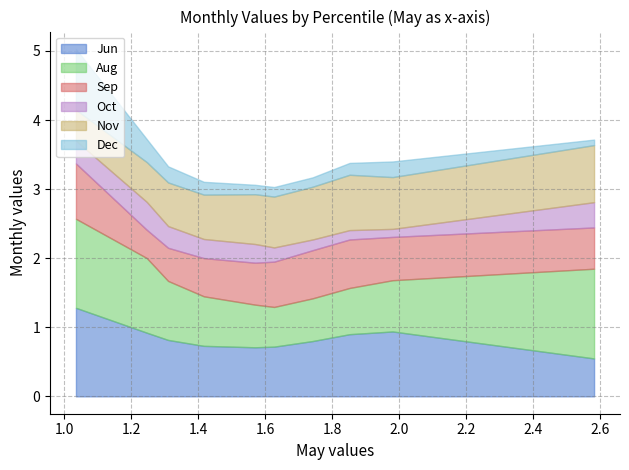

True or false: Jun and Dec cross at least once.

False